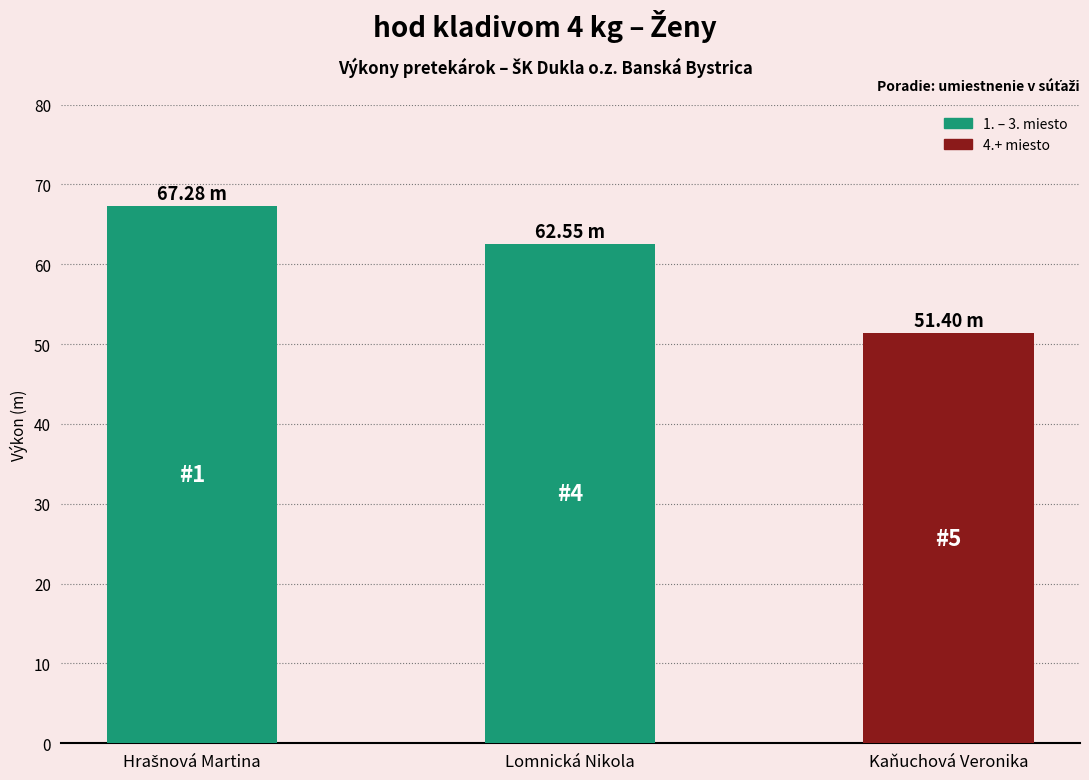

Where is the data nearest to the value 59?

Lomnická Nikola